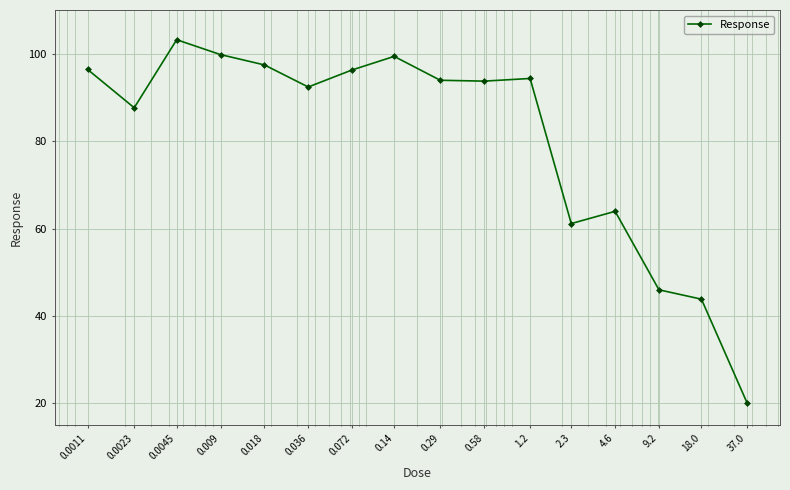

What is the value of the 5th point from the left?

97.4